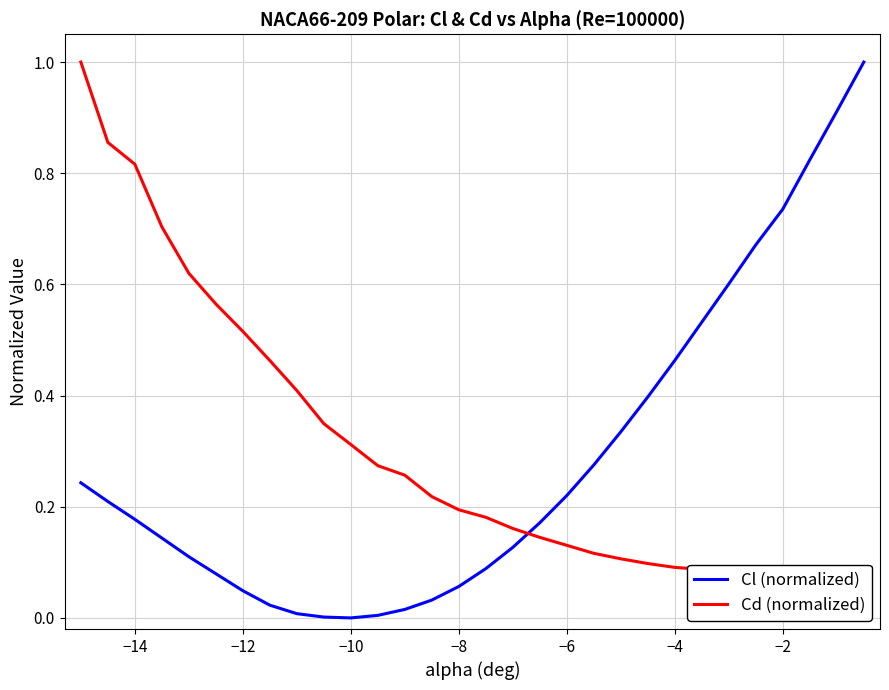

How many intersections are there between Cl (normalized) and Cd (normalized)?

1